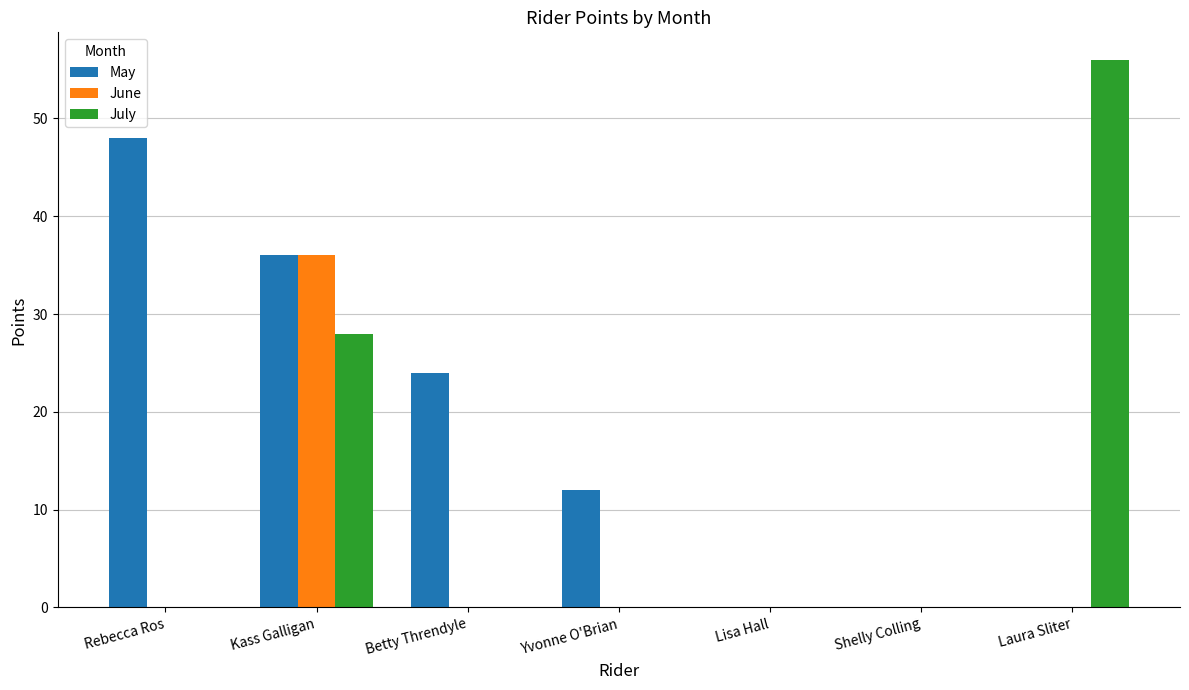

Does the chart contain stacked bars?

No